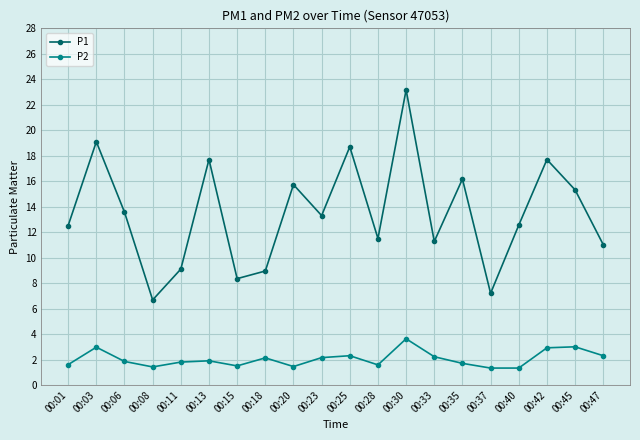

What is the difference between the maximum and minimum values in the P1 series?

16.5